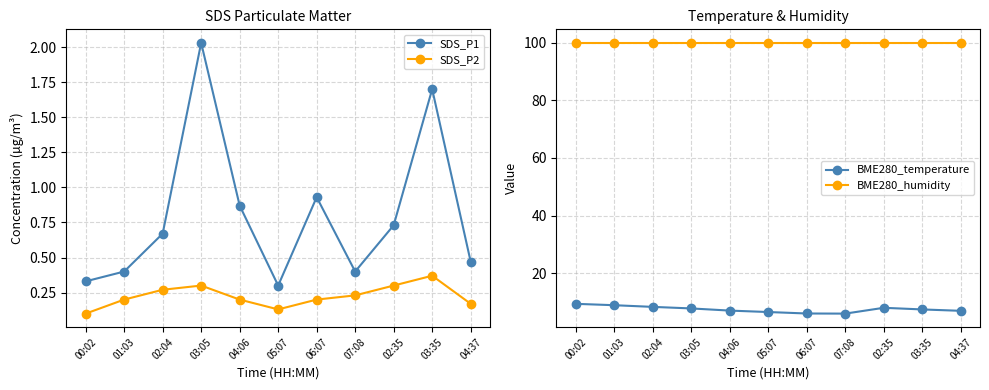

Which series changed the most between 02:04 and 03:35?

SDS_P1